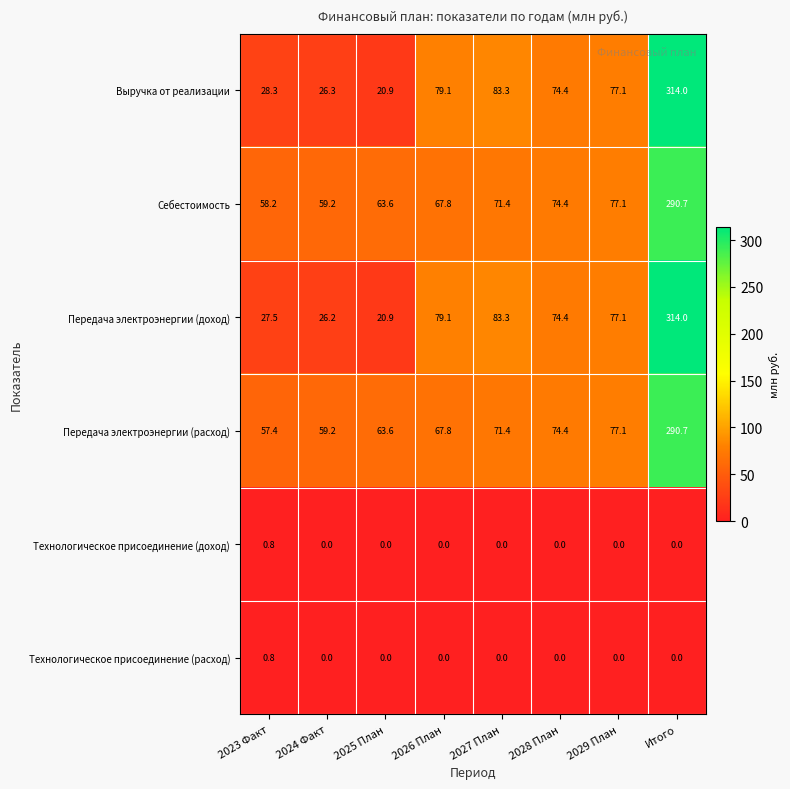

How many data points in Себестоимость are less than 71?

4